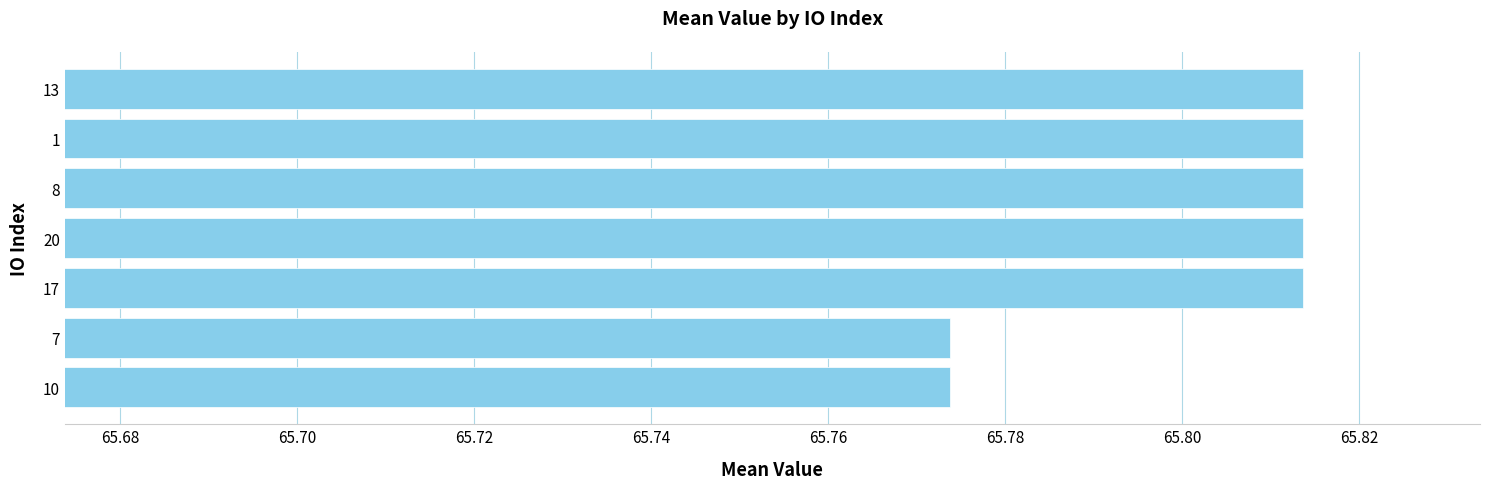

What is the sum of the values at 7 and 20?

131.6